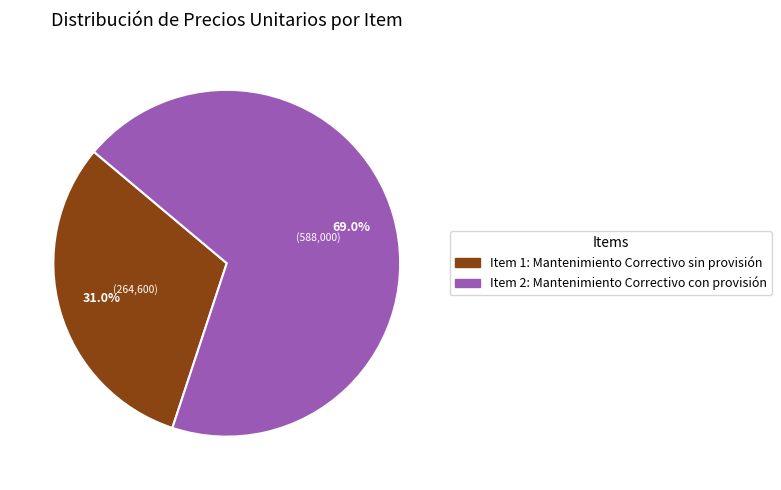

How many slices are in this pie chart?

2